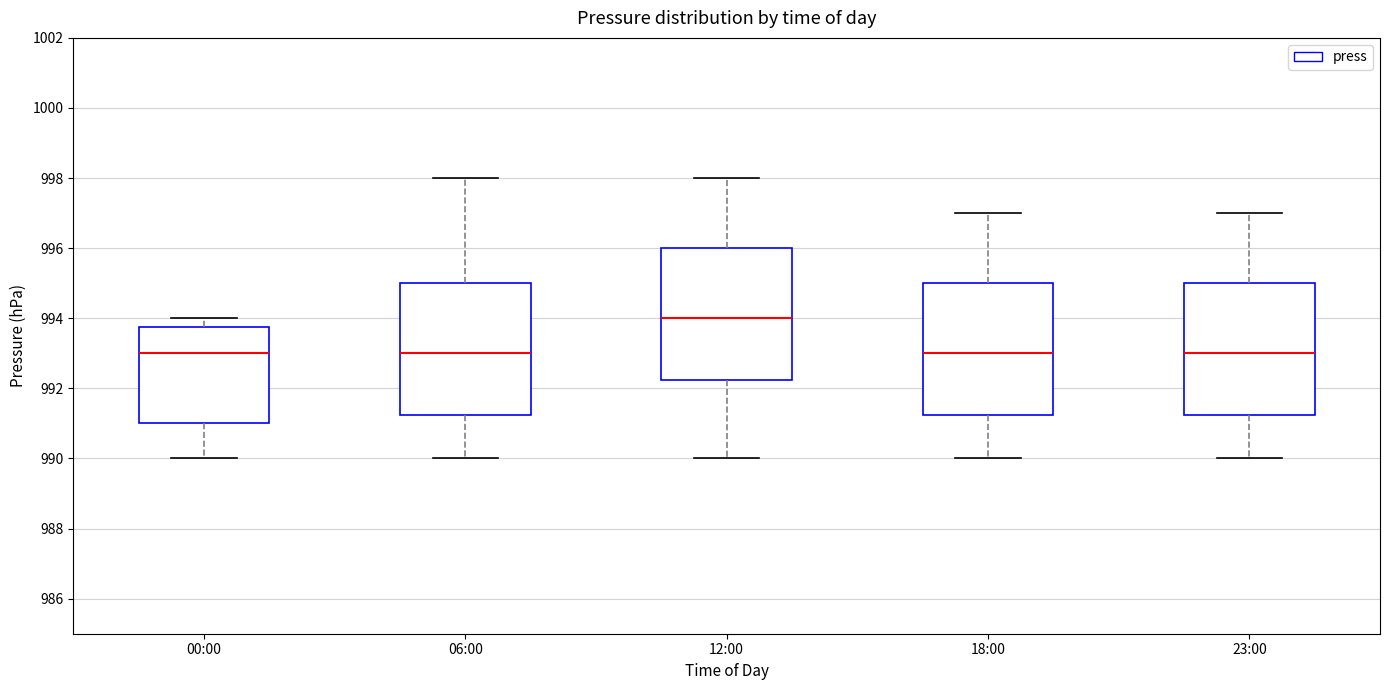

Reading left to right, read every box against the y-axis: the position of its median line, the range the box covers, and the ends of its whiskers. The values are not printed on the chart, so give them approximately, as read against the axis.

00:00: median 993.0, box 991.0 to 993.8, whiskers 990.0 to 994.0
06:00: median 993.0, box 991.2 to 995.0, whiskers 990.0 to 998.0
12:00: median 994.0, box 992.2 to 996.0, whiskers 990.0 to 998.0
18:00: median 993.0, box 991.2 to 995.0, whiskers 990.0 to 997.0
23:00: median 993.0, box 991.2 to 995.0, whiskers 990.0 to 997.0